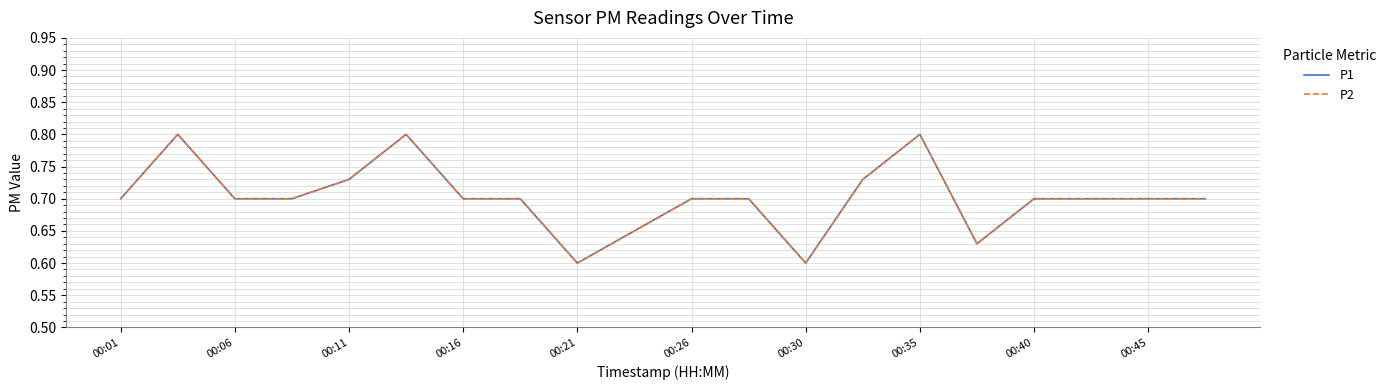

Does the chart have visible grid lines?

Yes